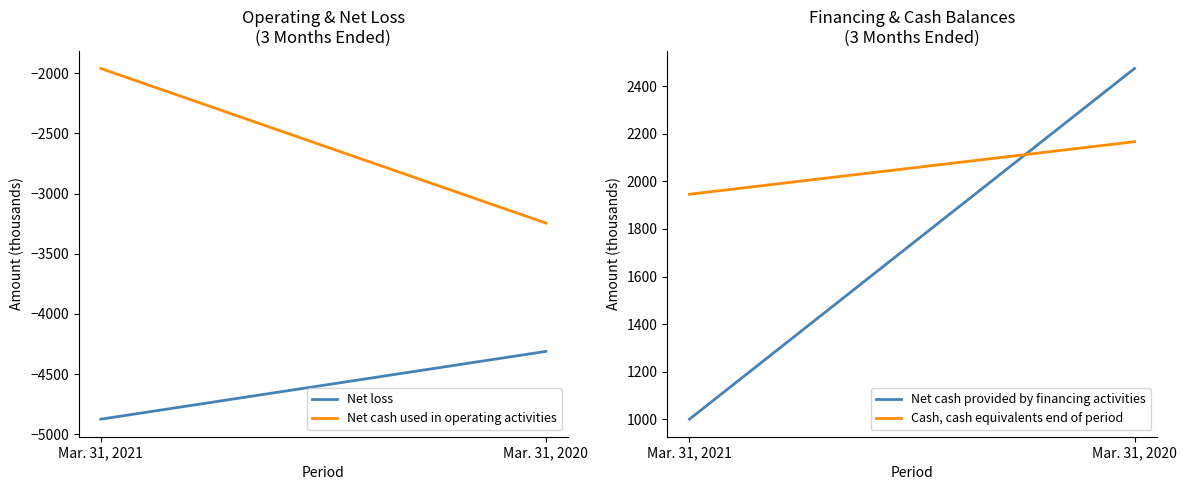

Does the chart display data point markers on the line(s)?

No